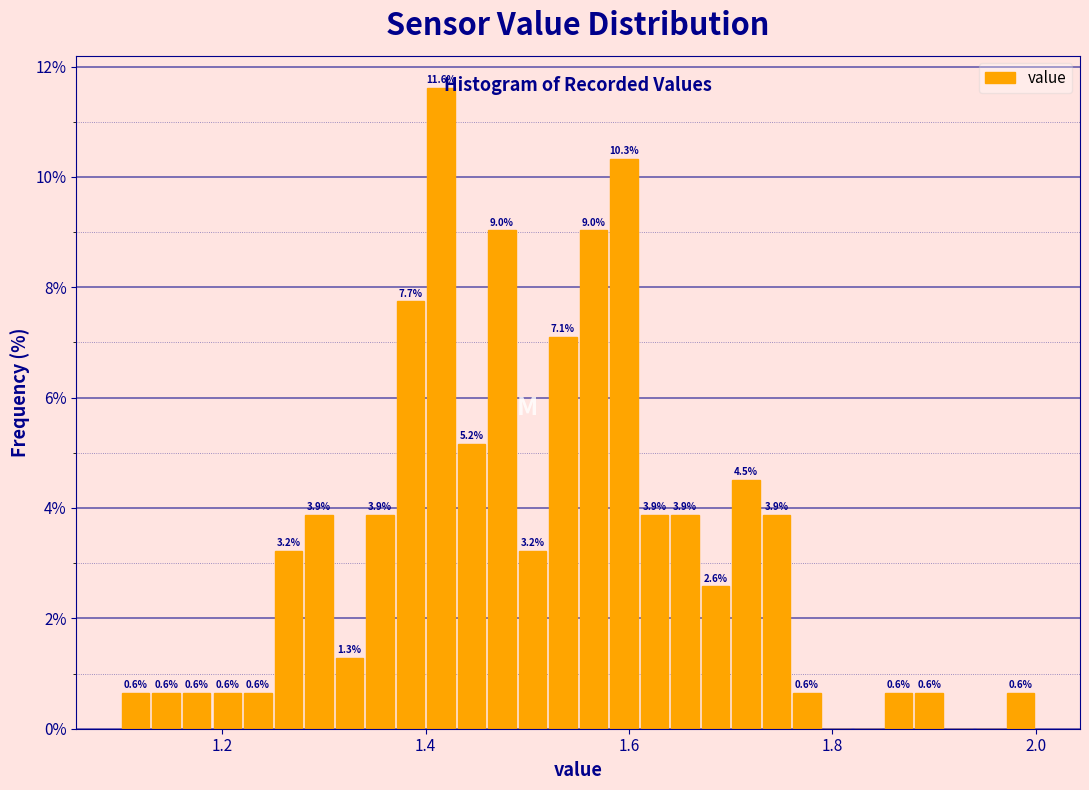

Read against the x-axis, roughly where is the centre of the tallest bar?

1.42